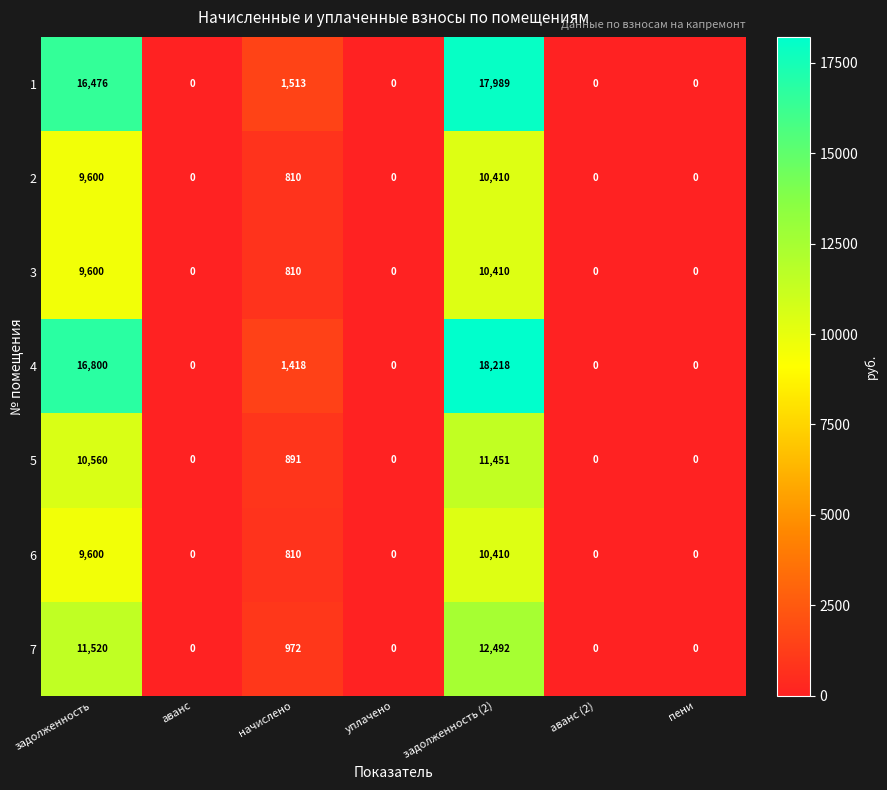

Which series has the largest total across all categories?

4